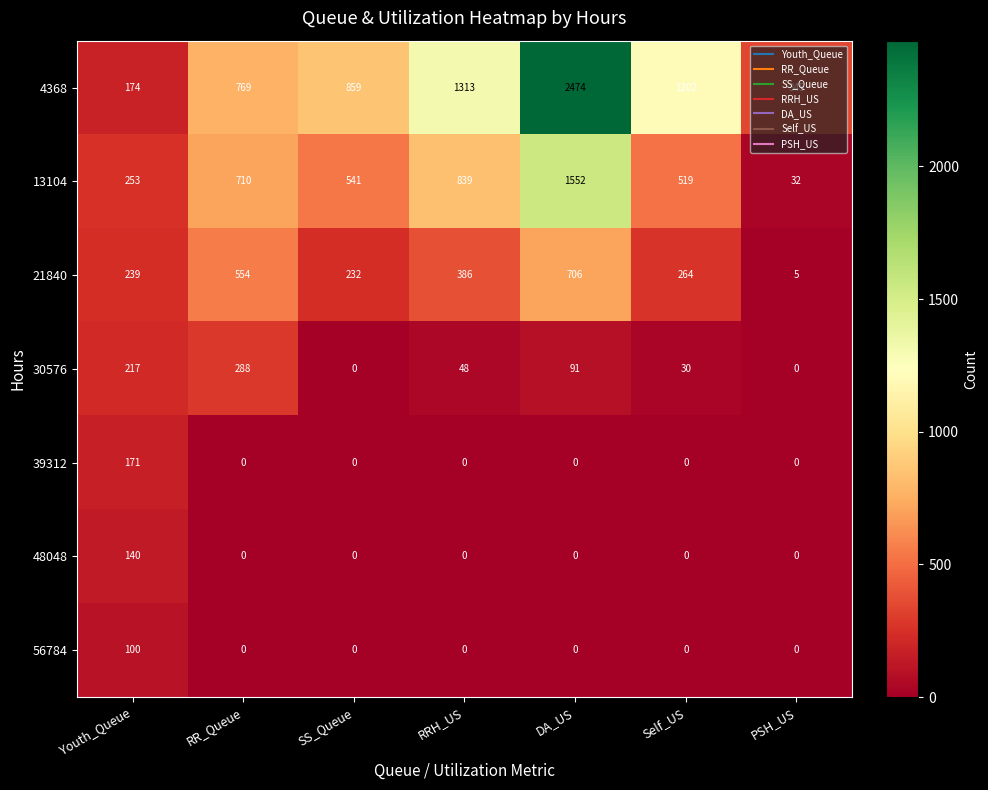

Rank the categories by 4368 value from lowest to highest.

Youth_Queue, PSH_US, RR_Queue, SS_Queue, Self_US, RRH_US, DA_US